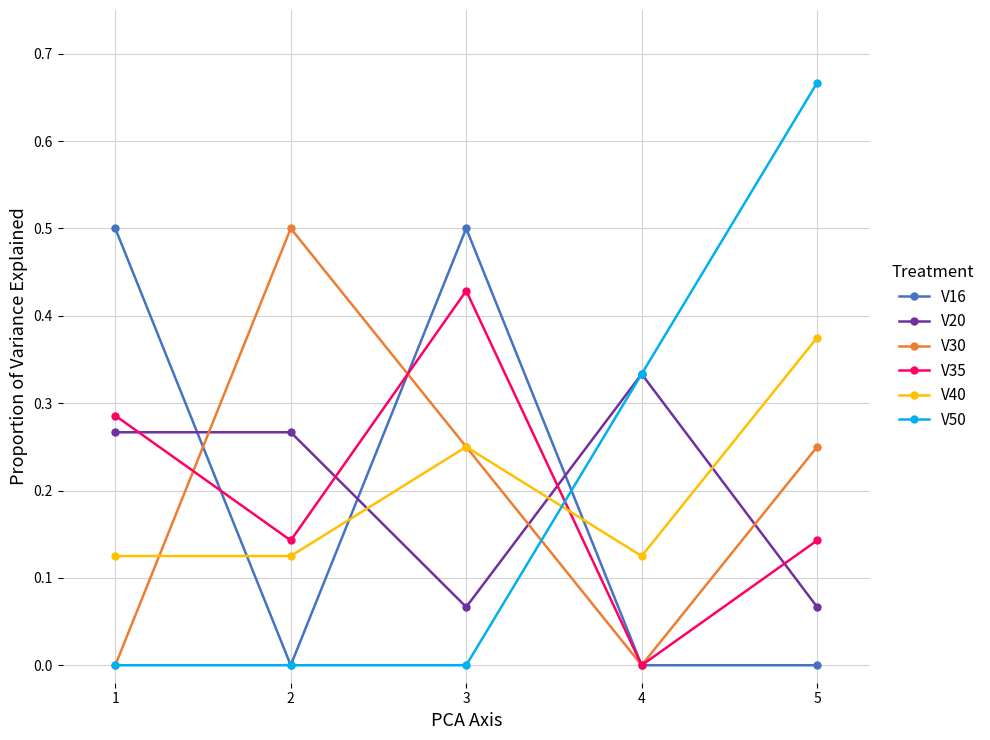

Is the value of V35 at 3 greater than the value of V50 at 2?

Yes